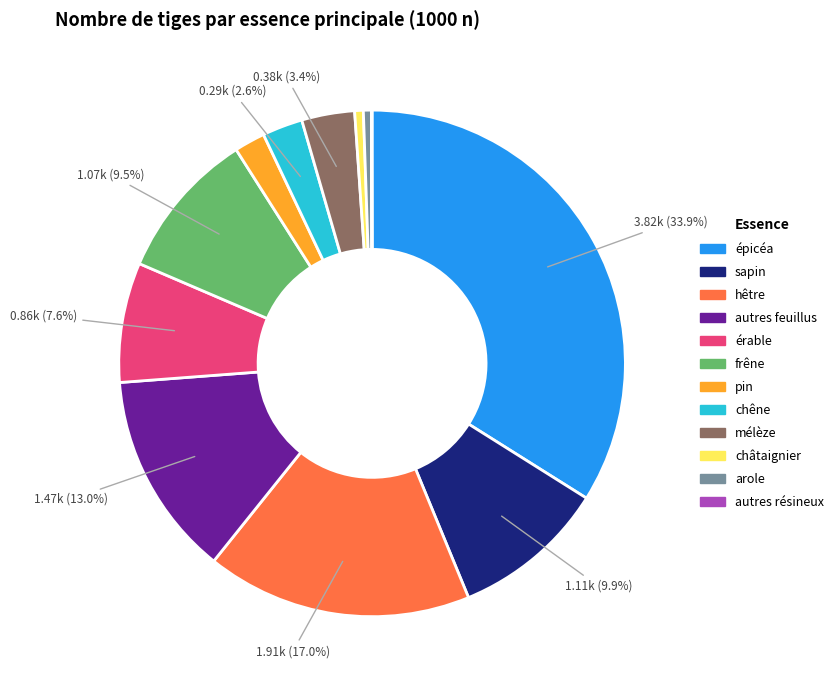

Between arole and érable, which is larger?

érable